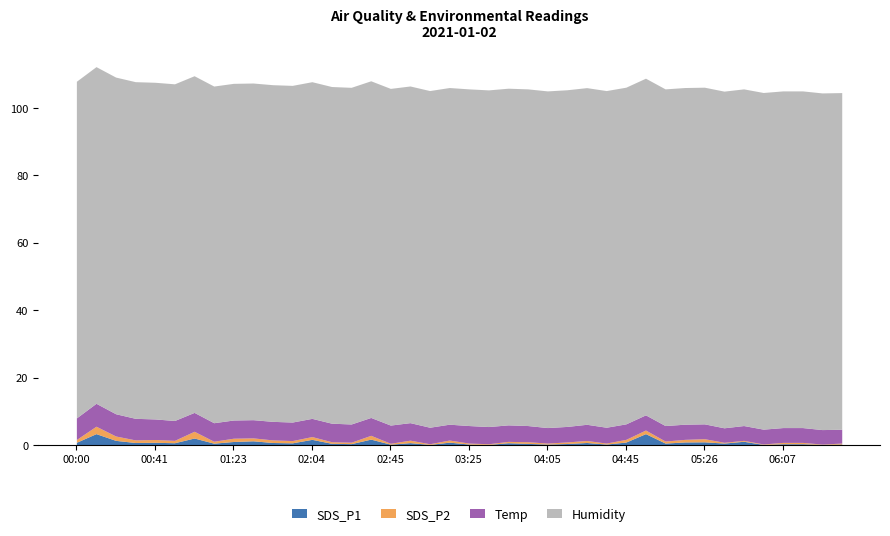

What is the value of the SDS_P1 point at the 13th from the left?

1.7